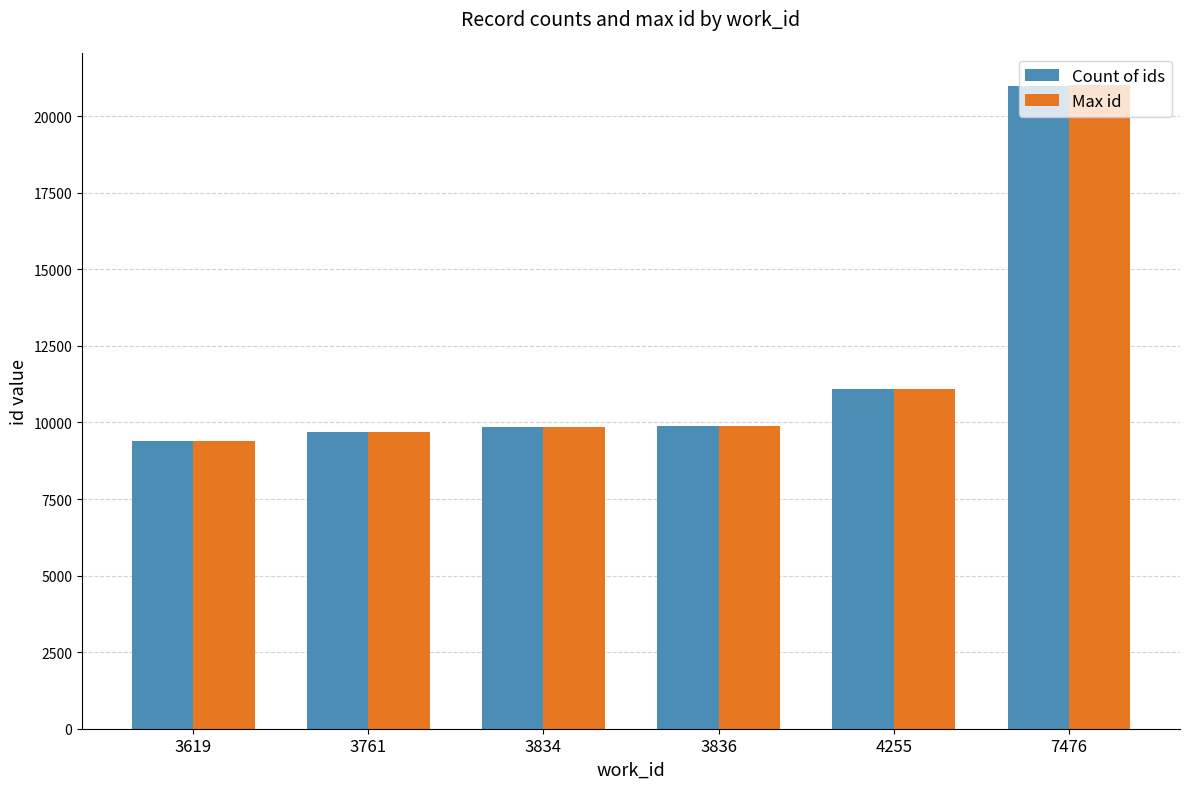

How many data points does each series have?

6